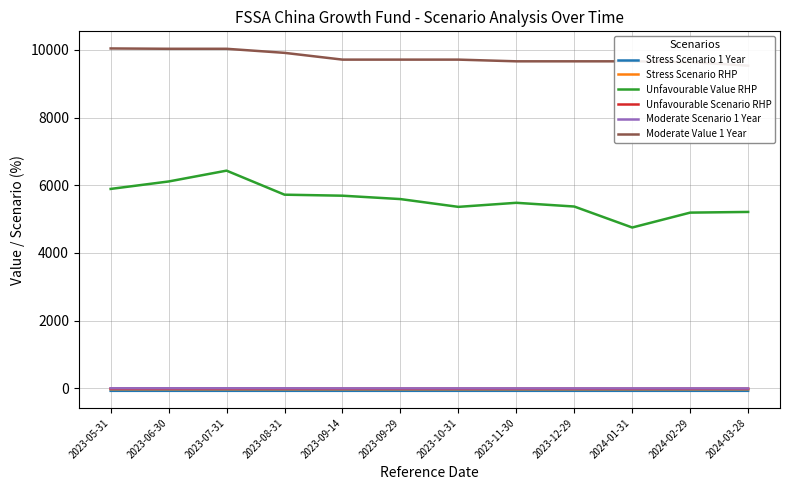

What is the spread (max minus min) of values at 2023-05-31?

10114.7